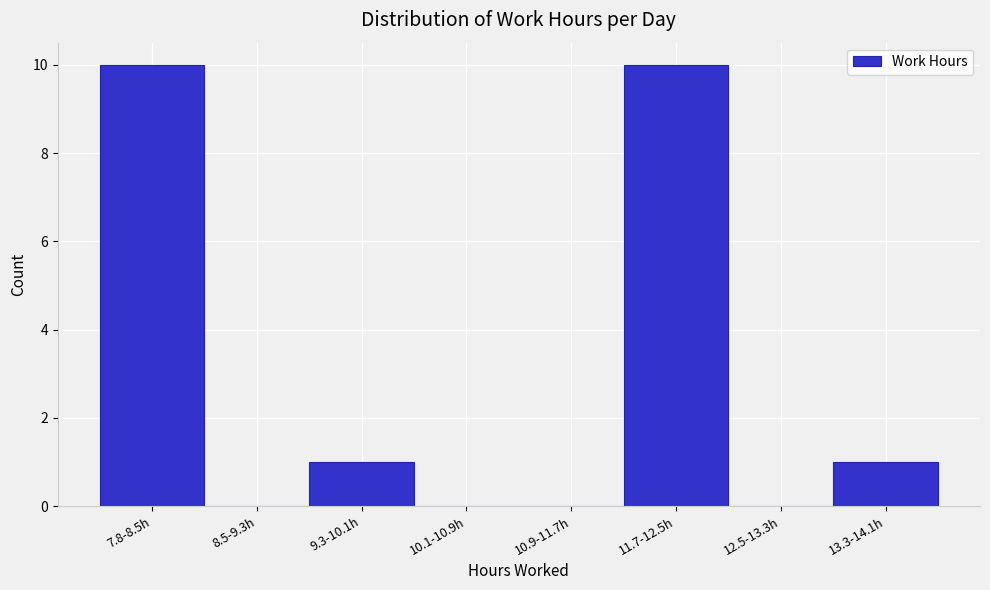

Reading left to right, transcribe all the data shown in this chart.

7.8-8.5h=10	8.5-9.3h=0	9.3-10.1h=1	10.1-10.9h=0	10.9-11.7h=0	11.7-12.5h=10	12.5-13.3h=0	13.3-14.1h=1